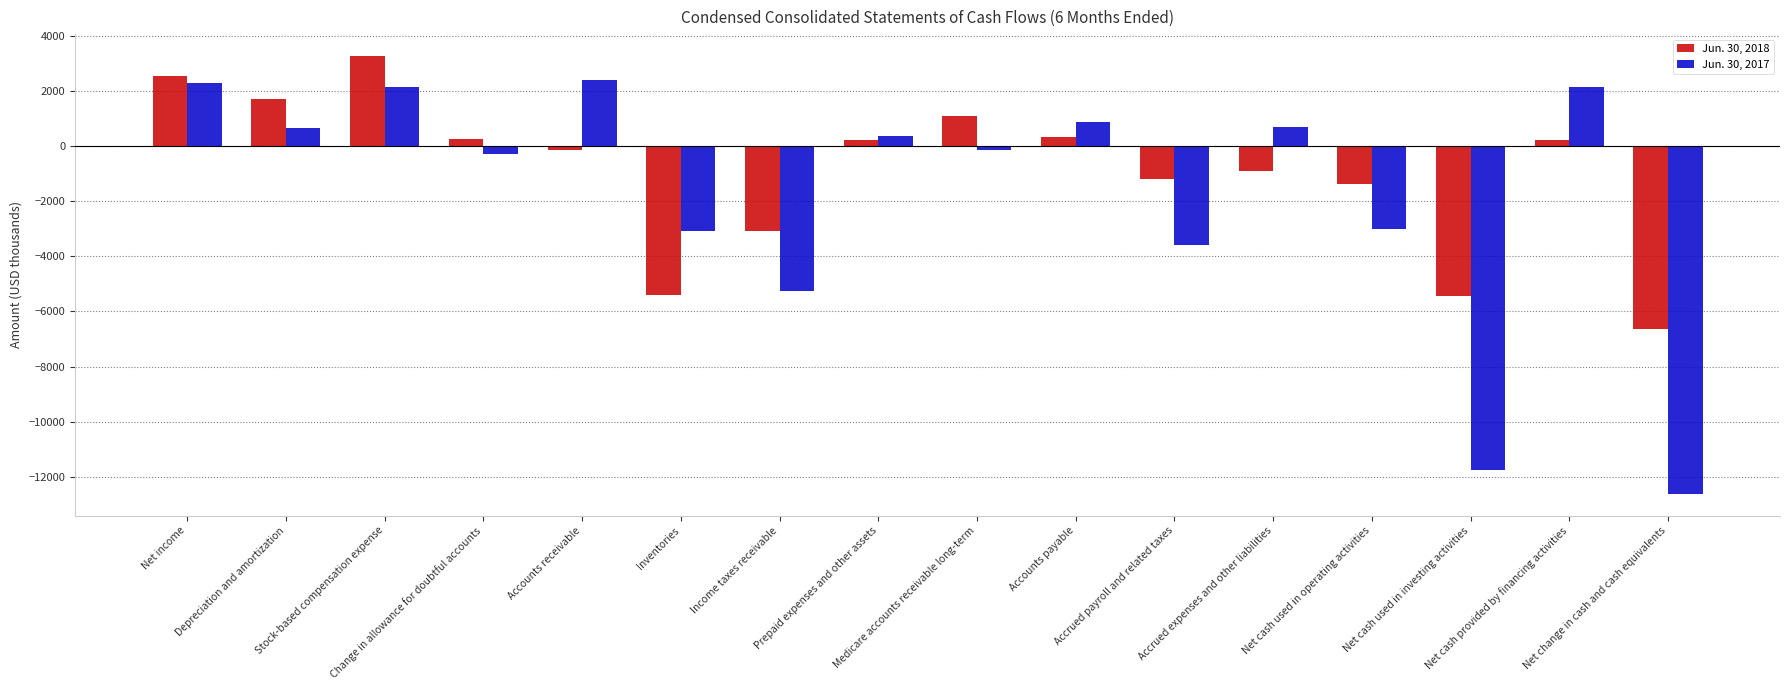

The Jun. 30, 2018 series shows 196 at Net cash provided by financing activities. True or false?

True